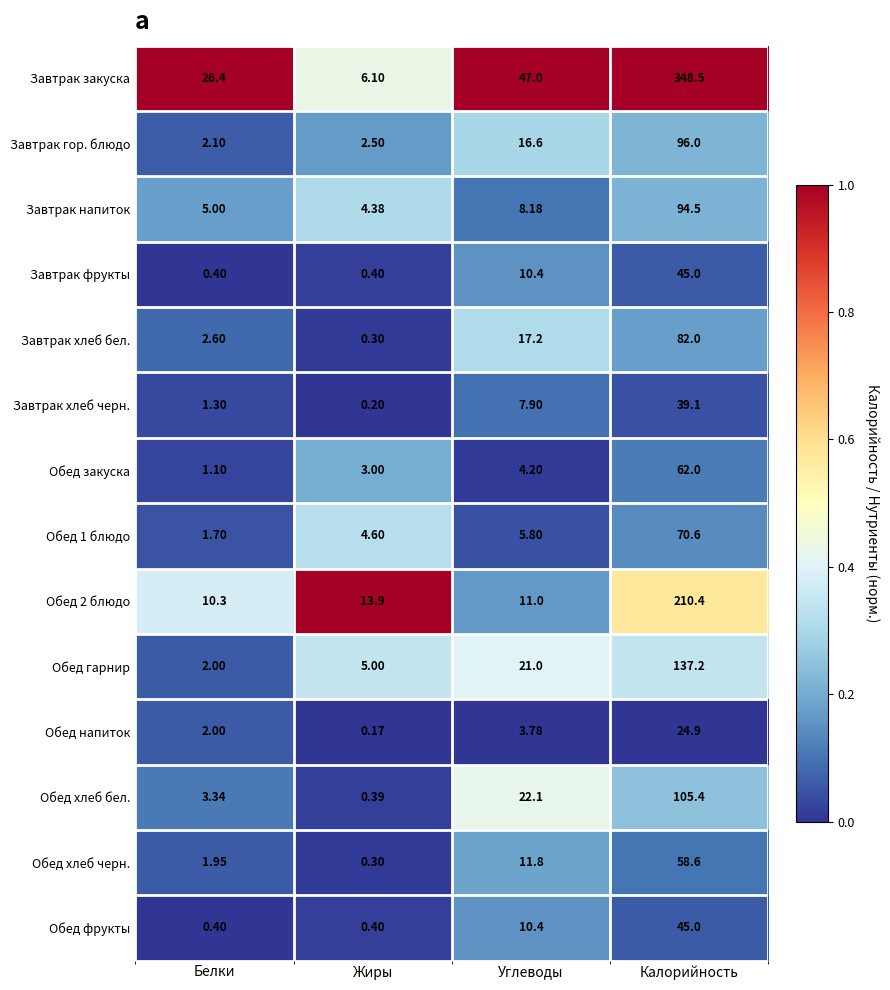

Which series has the widest spread of values?

Завтрак закуска